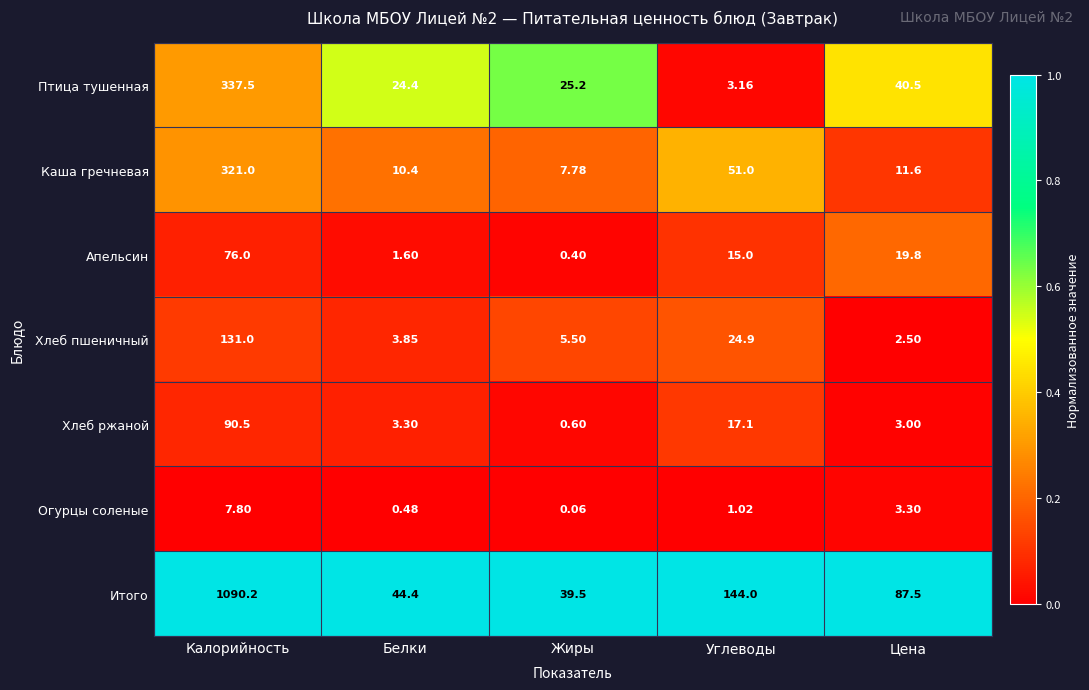

What is the difference between the highest and lowest values at Цена?

85.0